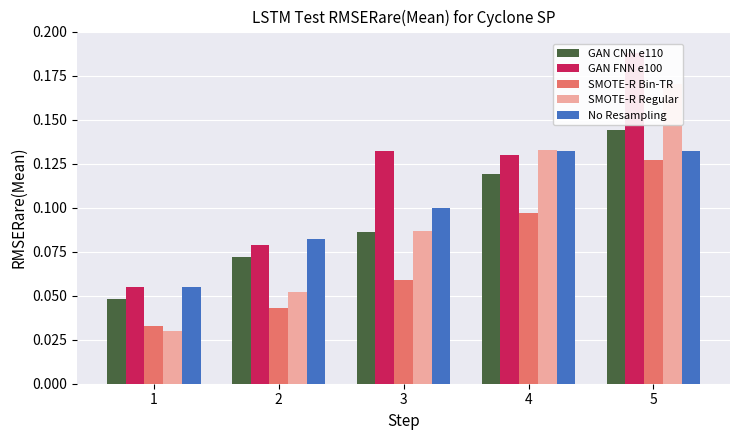

Does the chart contain any negative values?

No